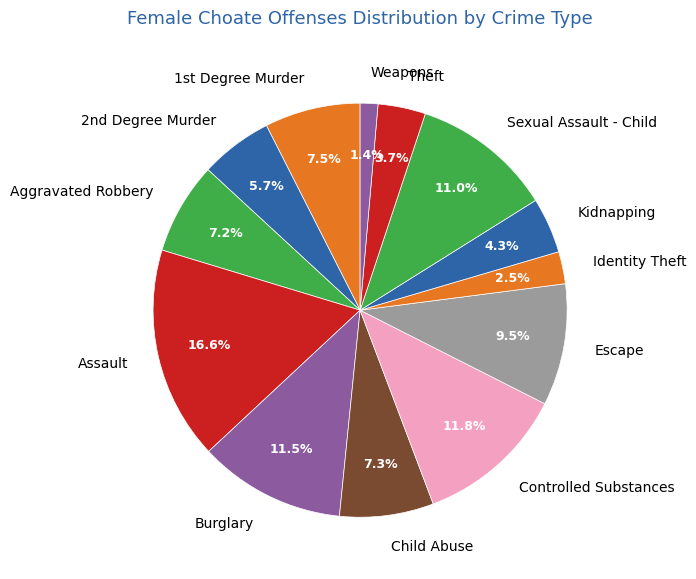

Which category has the biggest portion of the pie?

Assault